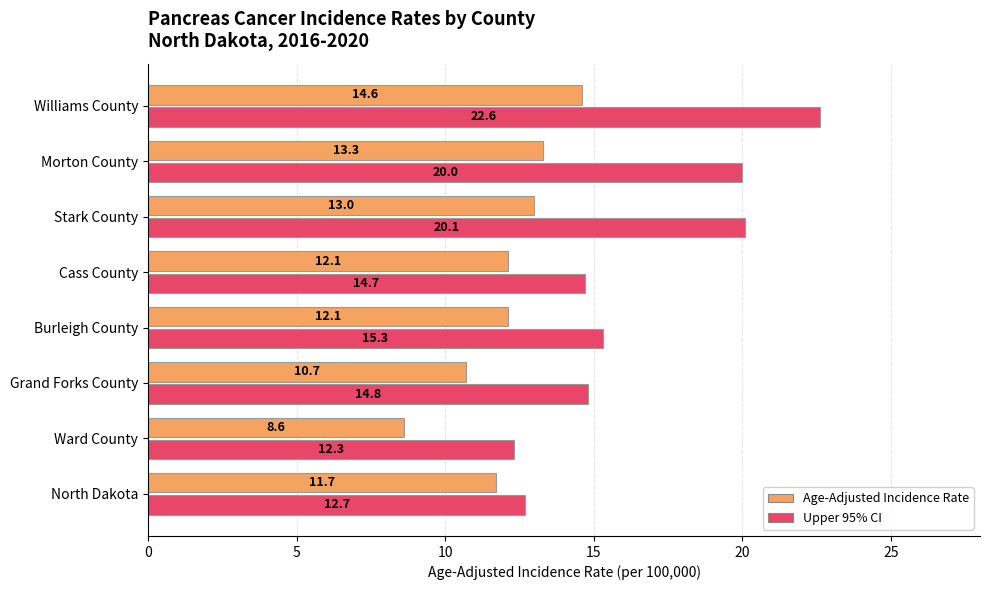

List the series in order of their overall mean, highest first.

Upper 95% CI, Age-Adjusted Incidence Rate